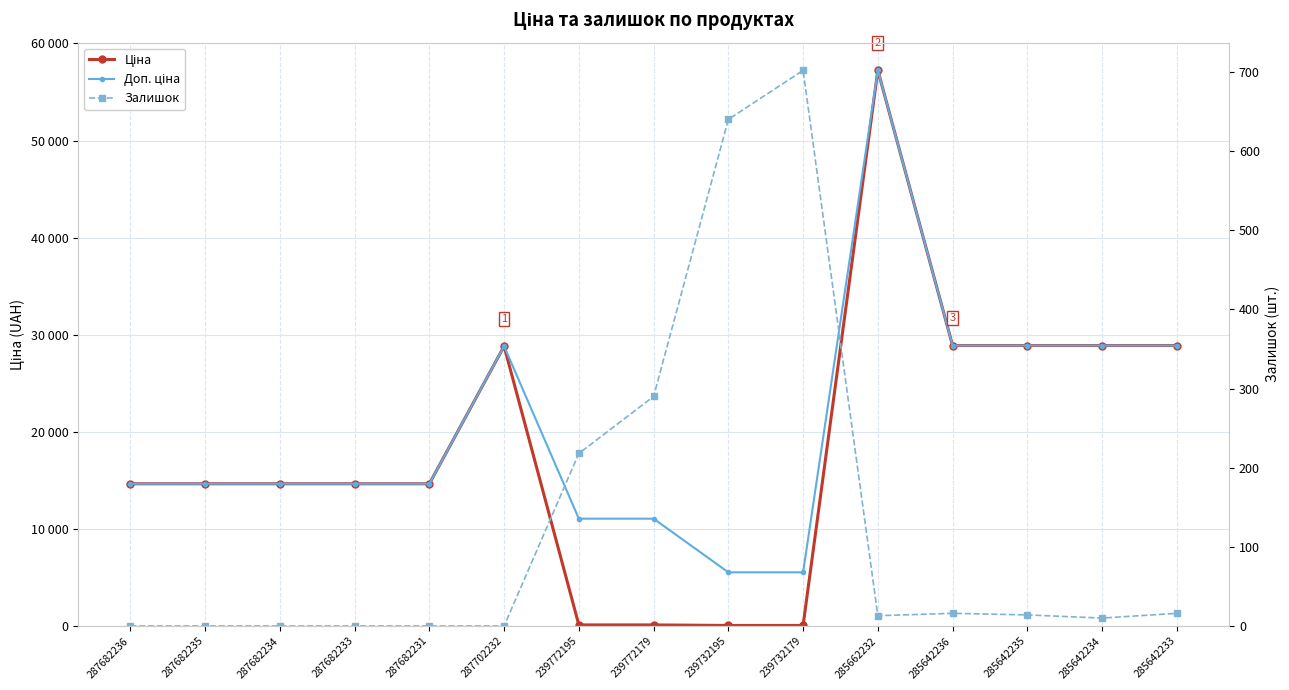

Reading left to right, transcribe all the data shown in this chart.

Ціна: 14649.6	14649.6	14649.6	14649.6	14649.6	28821.8	110.5	110.5	55.3	55.3	57235.5	28890.3	28890.3	28890.3	28890.3
Доп. ціна: 14649.6	14649.6	14649.6	14649.6	14649.6	28821.8	11055.0	11055.0	5528.0	5528.0	57235.5	28890.3	28890.3	28890.3	28890.3
Залишок: 0.0	0.0	0.0	0.0	0.0	0.0	218.0	290.0	640.0	702.0	13.0	16.0	14.0	10.0	16.0